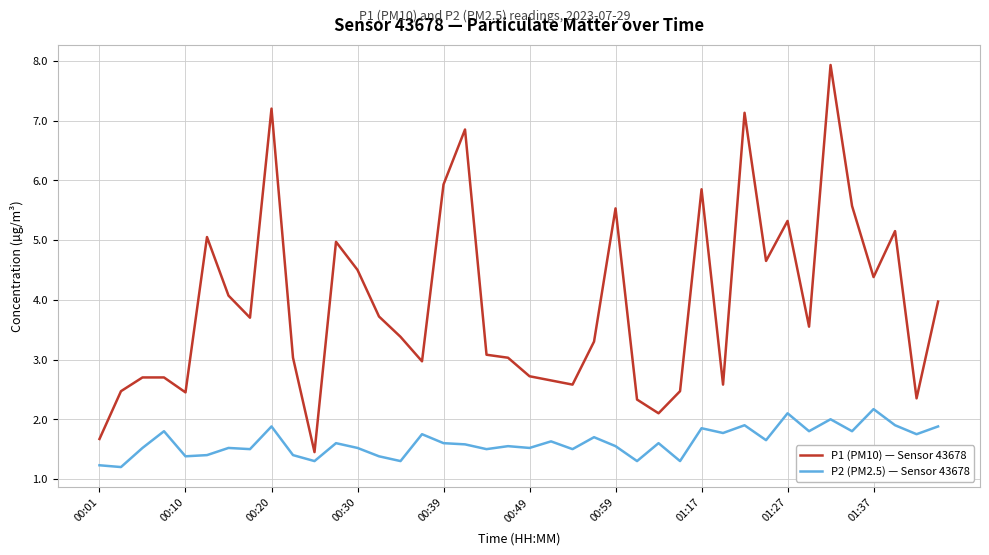

List the series in order of their peak value, lowest first.

P2 (PM2.5) — Sensor 43678, P1 (PM10) — Sensor 43678